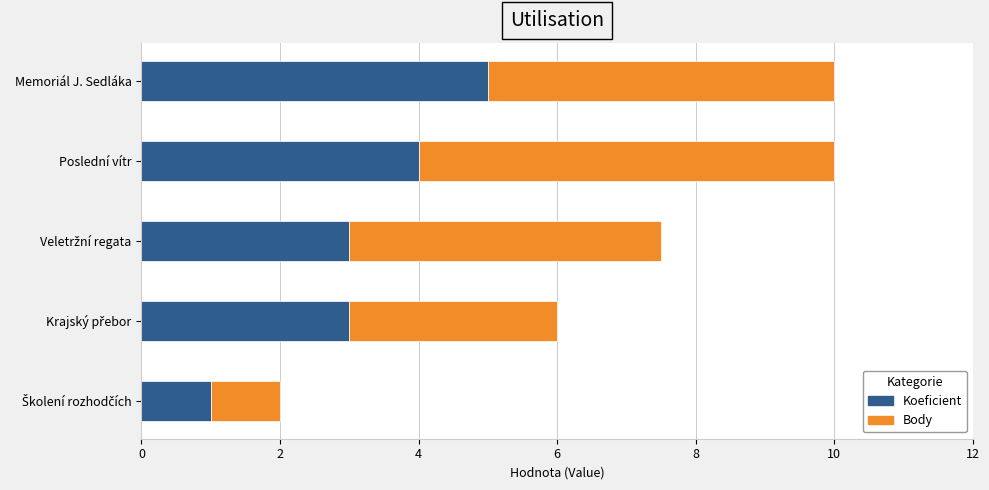

What is the total value across all series at Memoriál J. Sedláka?

10.0